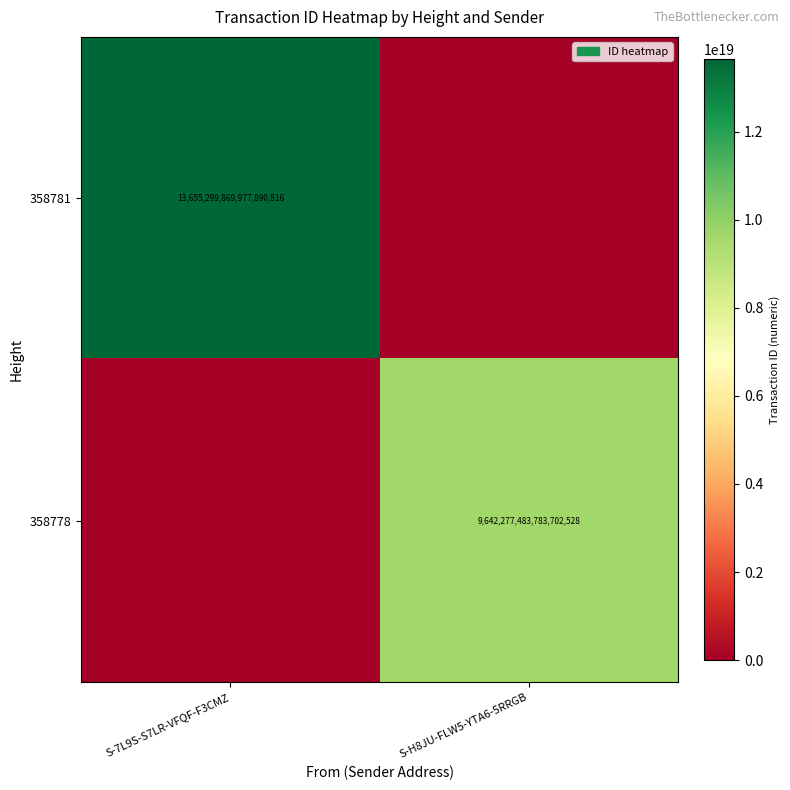

The value of 358778 at S-H8JU-FLW5-YTA6-5RRGB is 9642277483783702528. True or false?

True